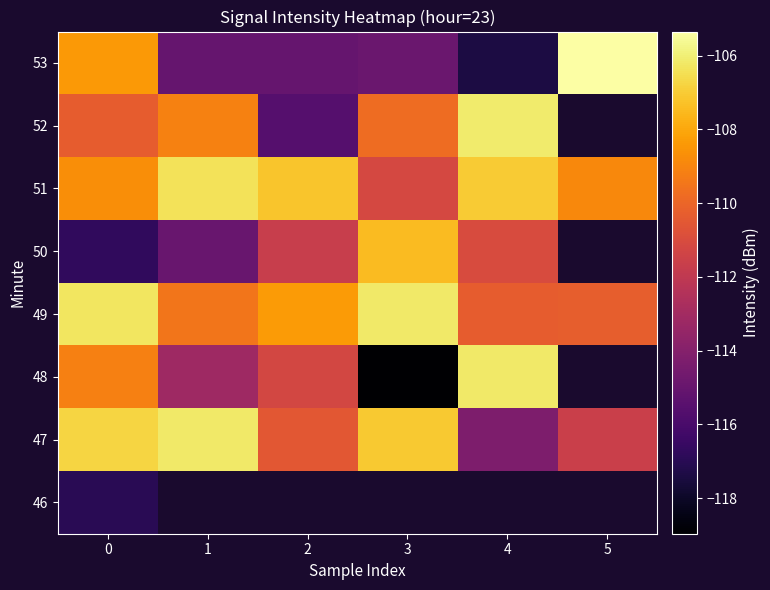

Rank the categories by 46 value from highest to lowest.

0, 1, 2, 3, 4, 5